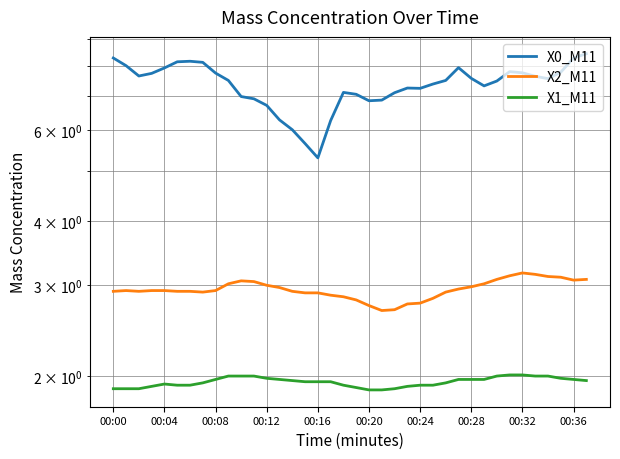

True or false: X0_M11 and X2_M11 intersect in this chart.

False